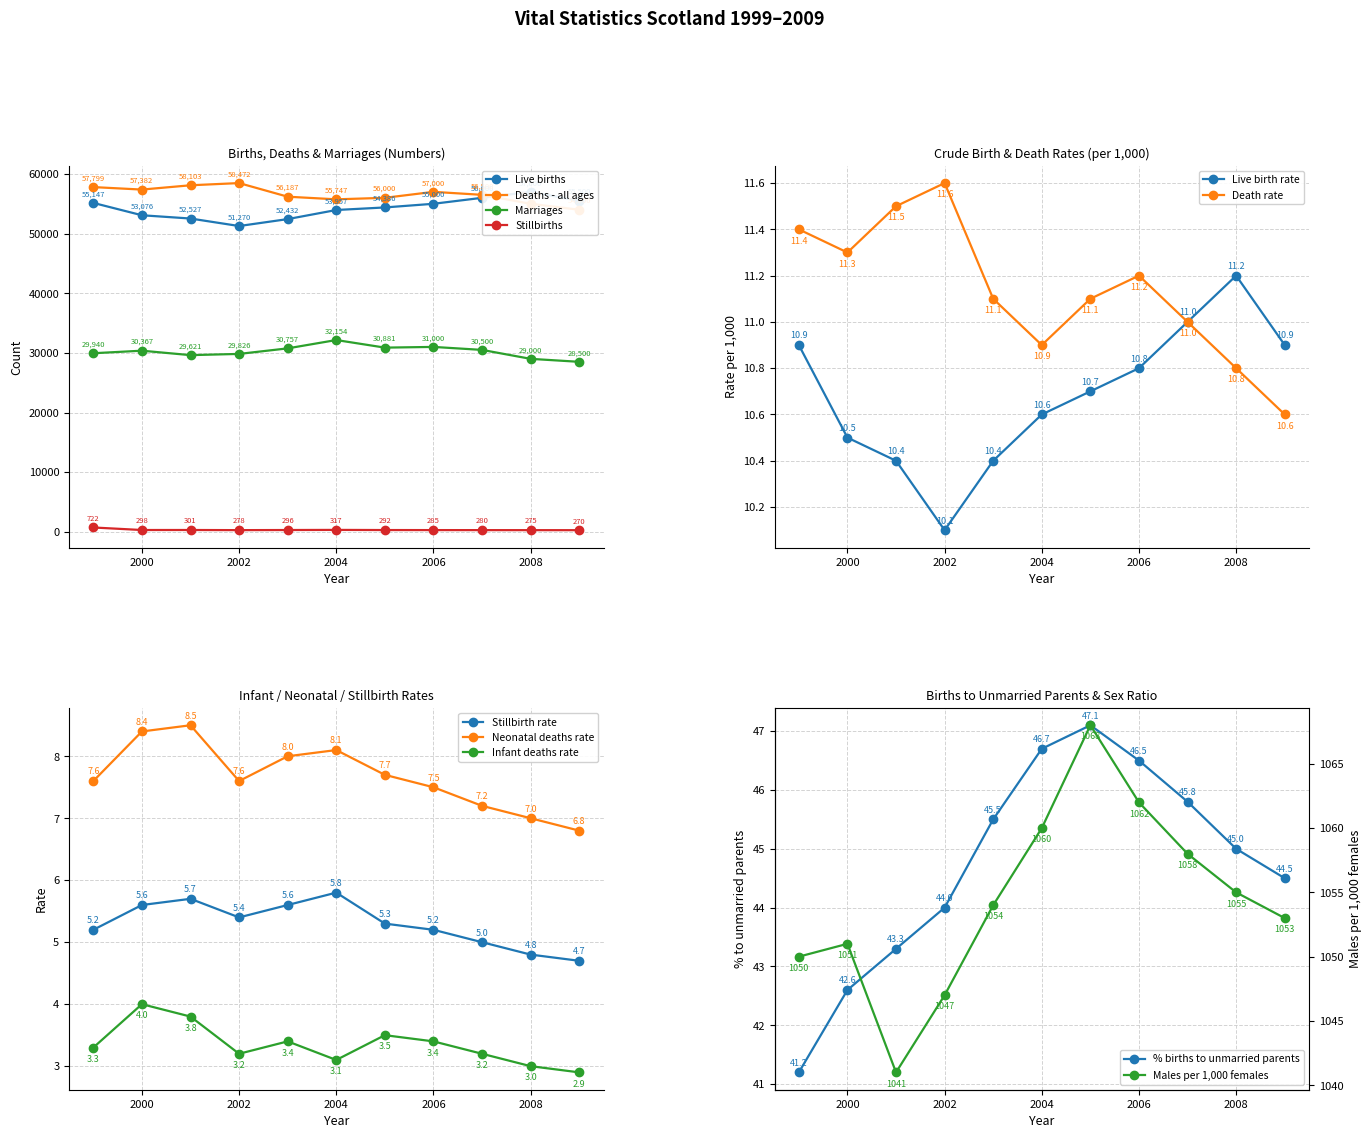

At which label is Live births closest to 54135?

2004